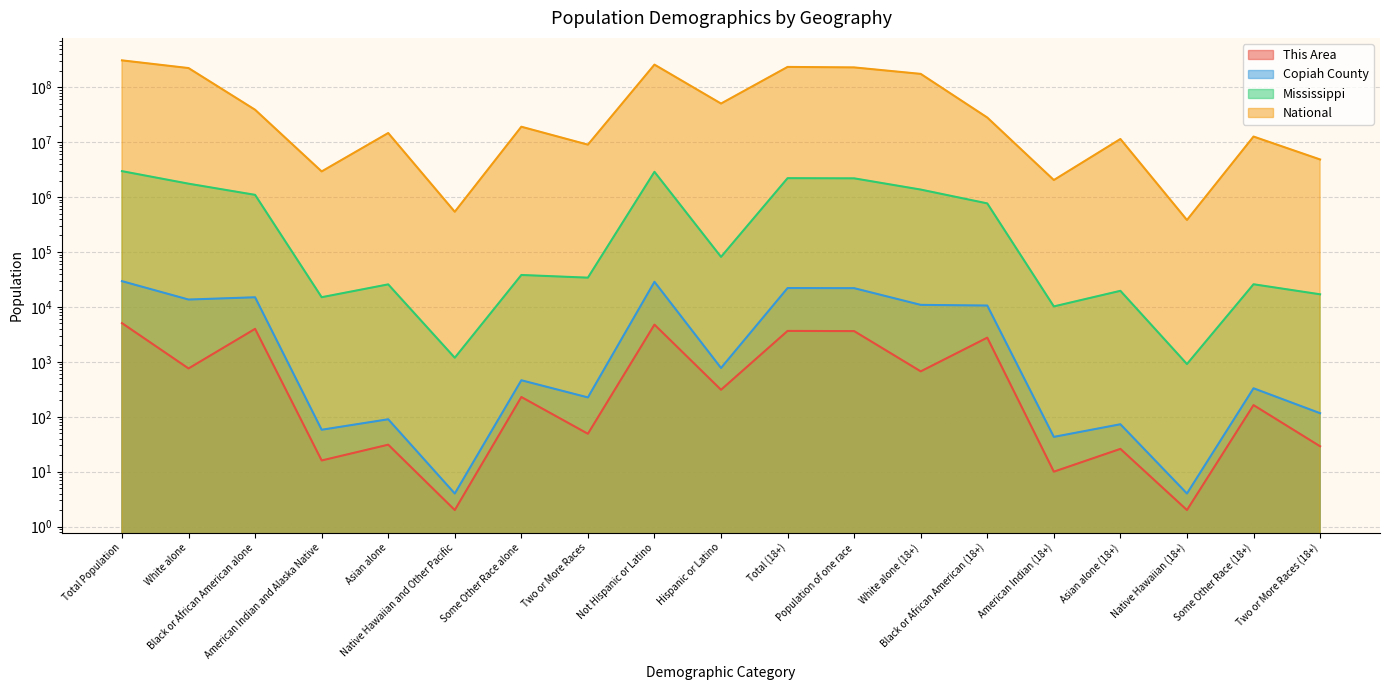

Is the value of Copiah County at Two or More Races (18+) greater than the value of This Area at Asian alone (18+)?

Yes